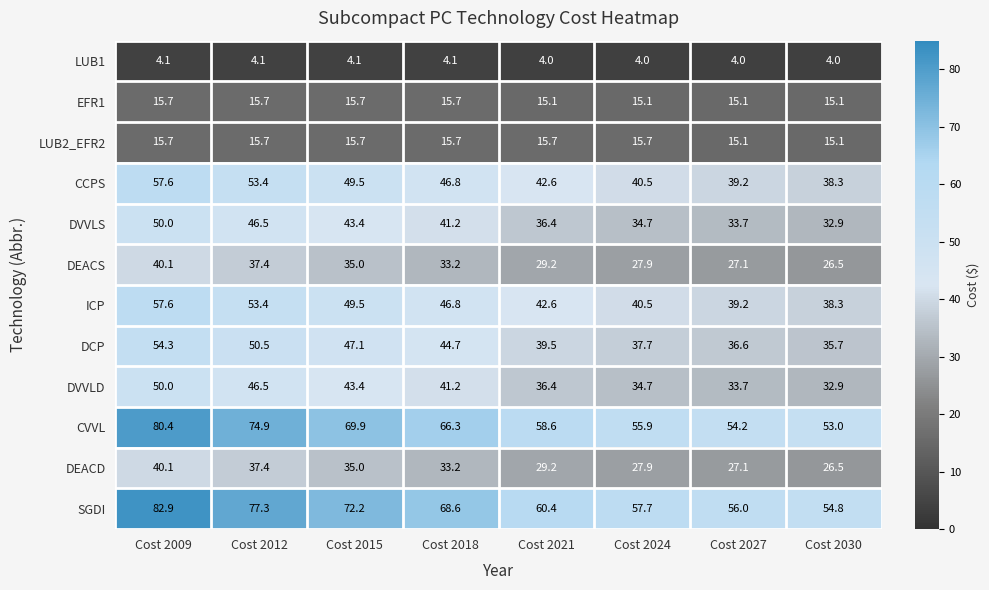

At how many categories does at least one series exceed 80?

1